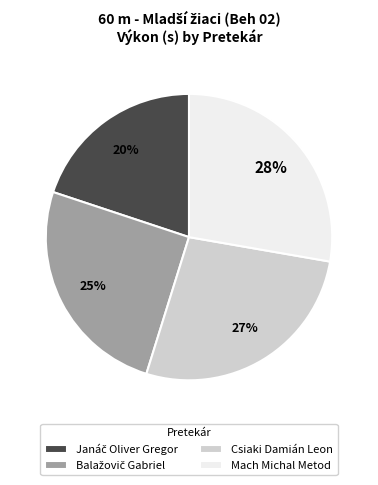

Which has a higher value, Csiaki Damián Leon or Mach Michal Metod?

Mach Michal Metod